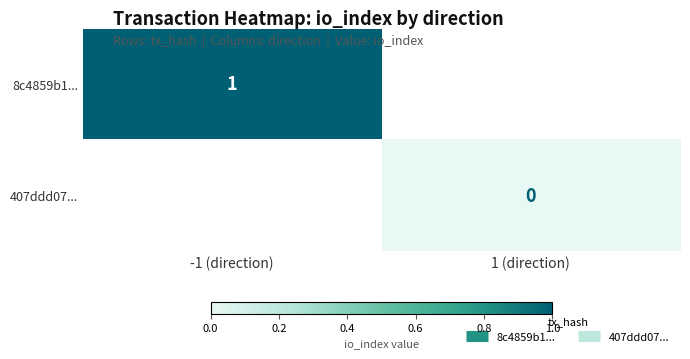

At which label does 8c4859b1... reach its peak?

-1 (direction)